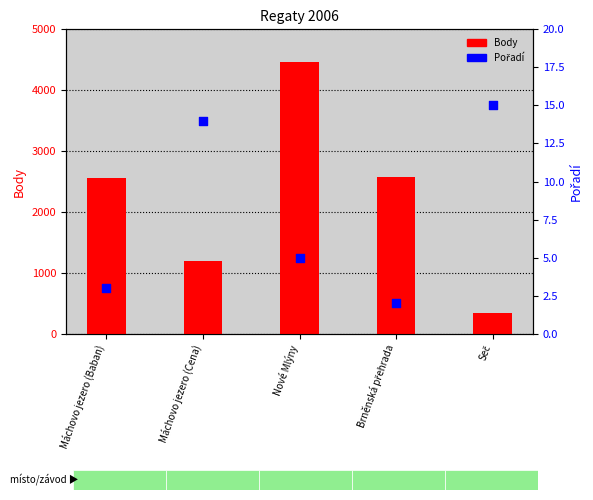

At which category is the sum across all series the highest?

Nové Mlýny